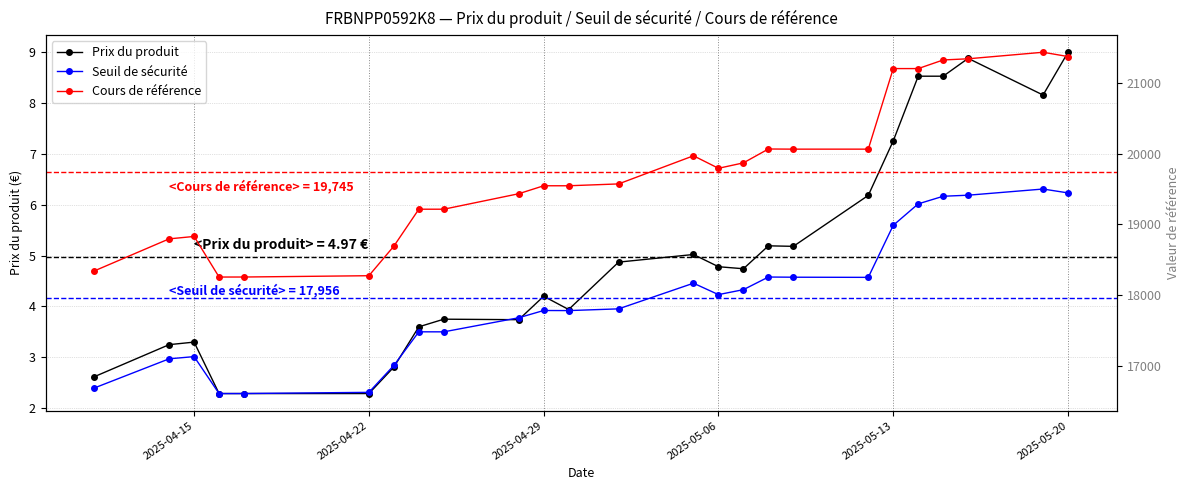

True or false: Prix du produit has more than 2 interior local peaks.

True